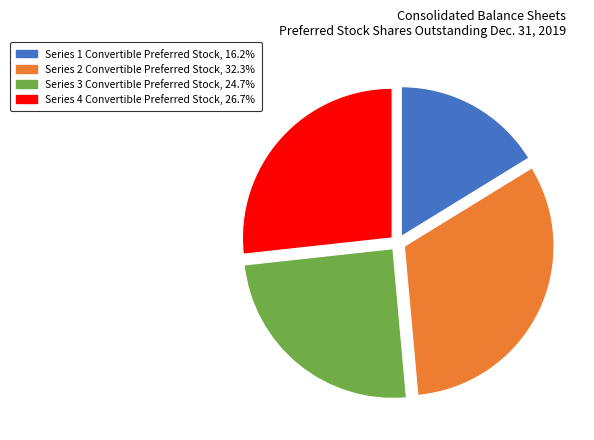

Between Series 4 Convertible Preferred Stock and Series 3 Convertible Preferred Stock, which is larger?

Series 4 Convertible Preferred Stock